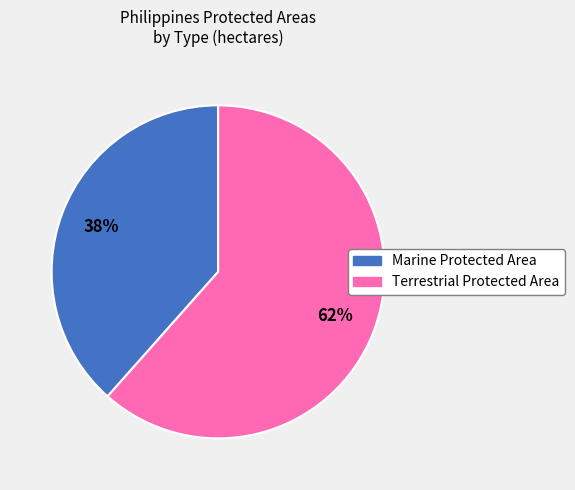

Is it true that Marine Protected Area is 31% of the pie?

False